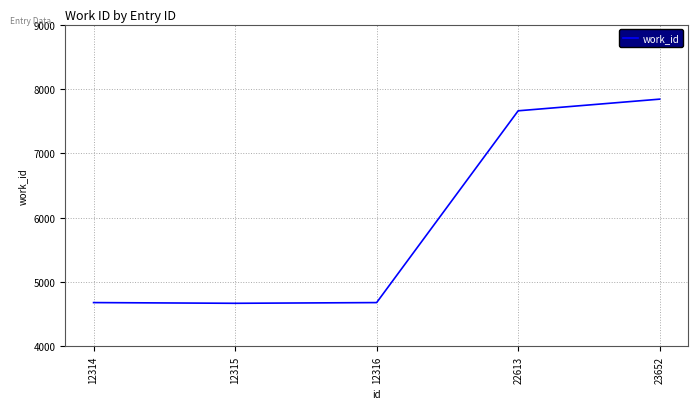

What is the maximum value shown in the chart?

7841